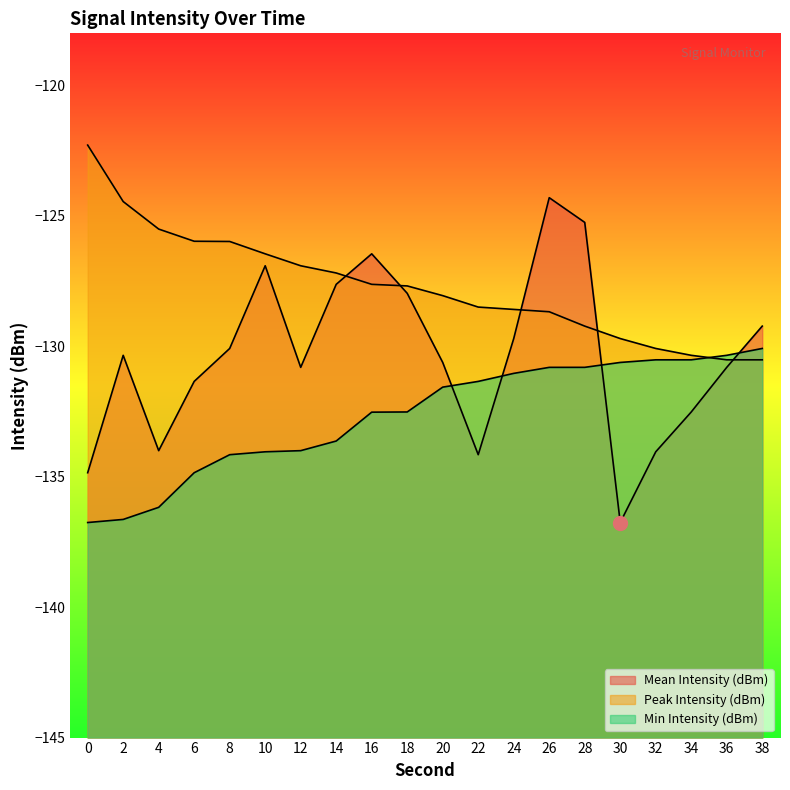

What is the difference between the maximum and minimum values in the Peak Intensity (dBm) series?

8.2